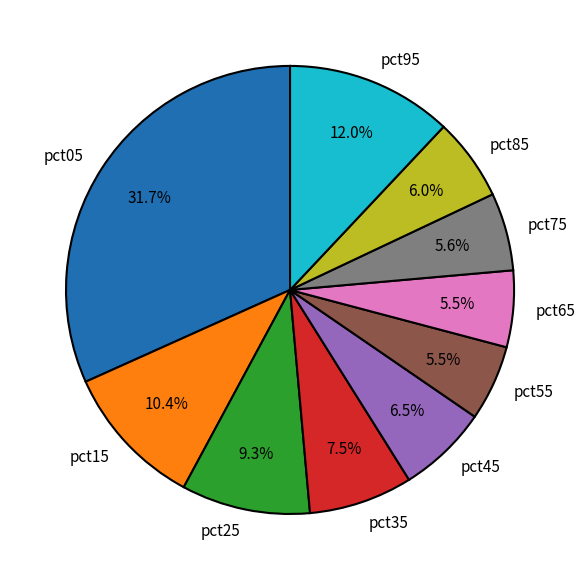

Which has a higher value, pct15 or pct75?

pct15